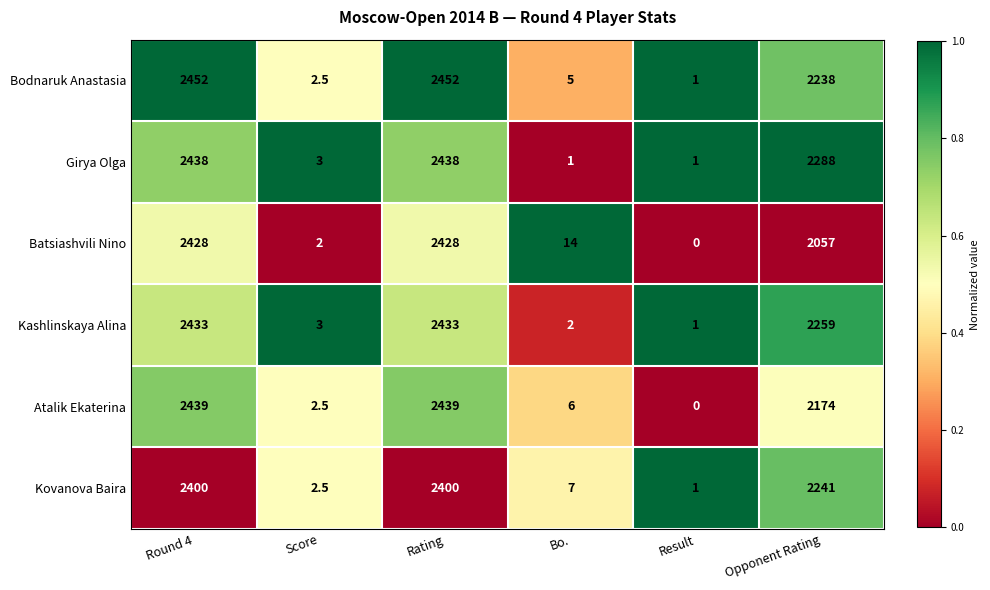

What value does the Batsiashvili Nino series have at Score?

2.0